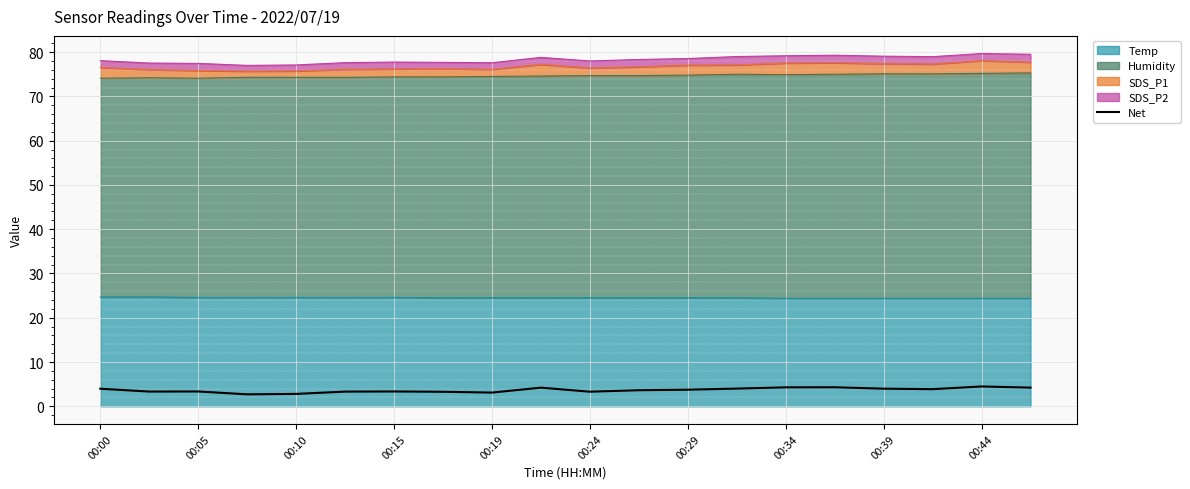

What is the change in value from 00:24 to 17?

+0.5